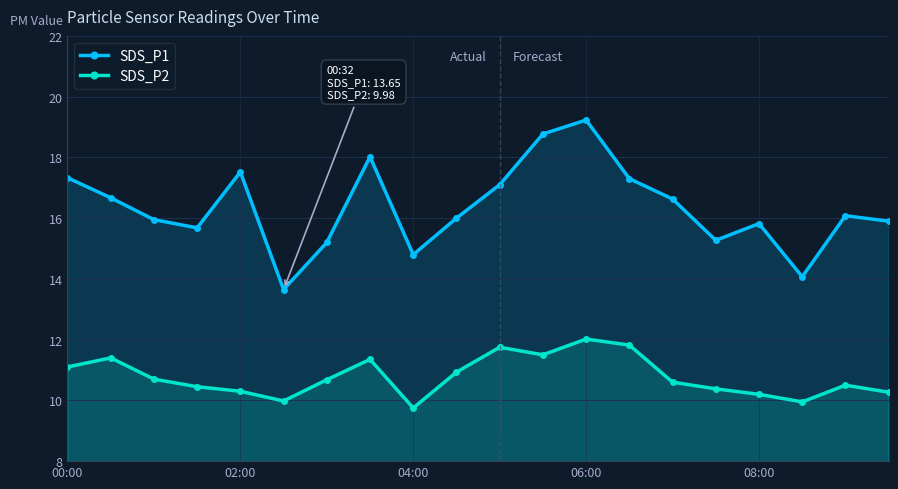

What is the difference between the maximum and second lowest values in the SDS_P2 series?

2.1